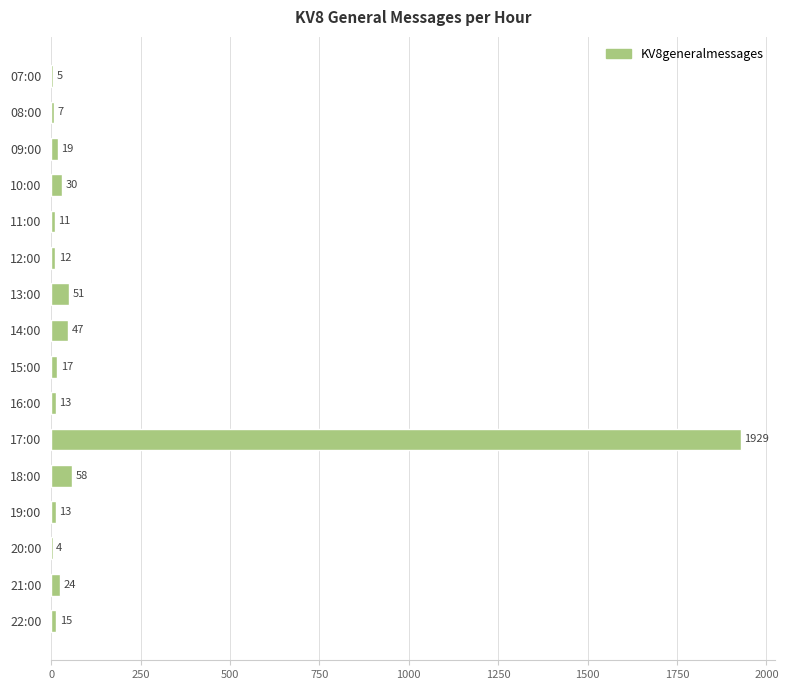

Is it true that the value at 16:00 is 13?

True